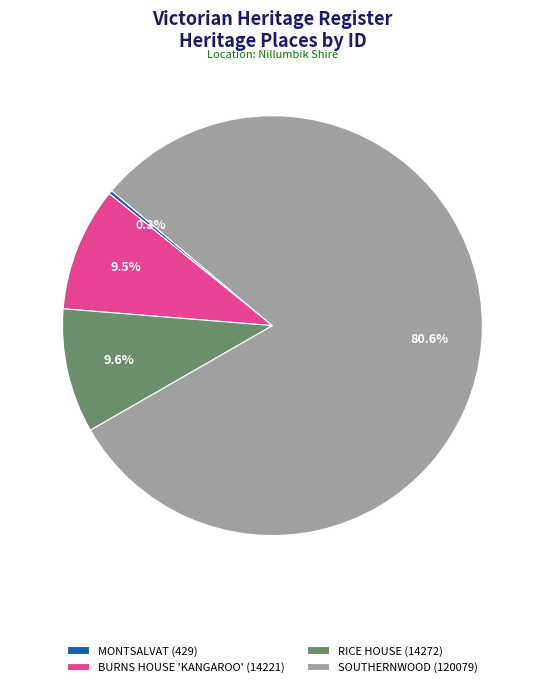

To the nearest percent, what is the combined percentage of RICE HOUSE and BURNS HOUSE 'KANGAROO'?

19%